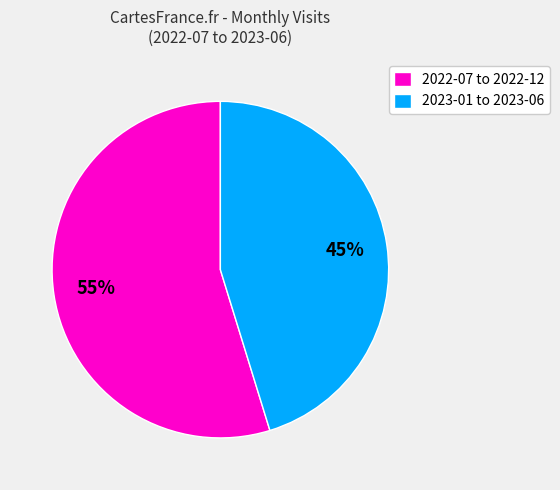

Which slice is the largest?

2022-07 to 2022-12